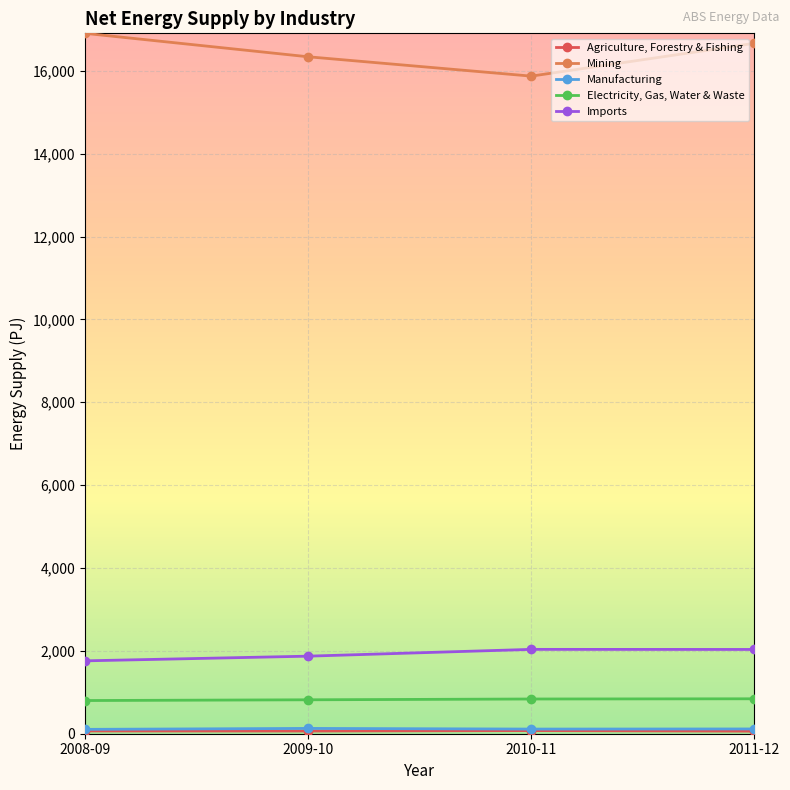

Which series has the largest total across all categories?

Mining